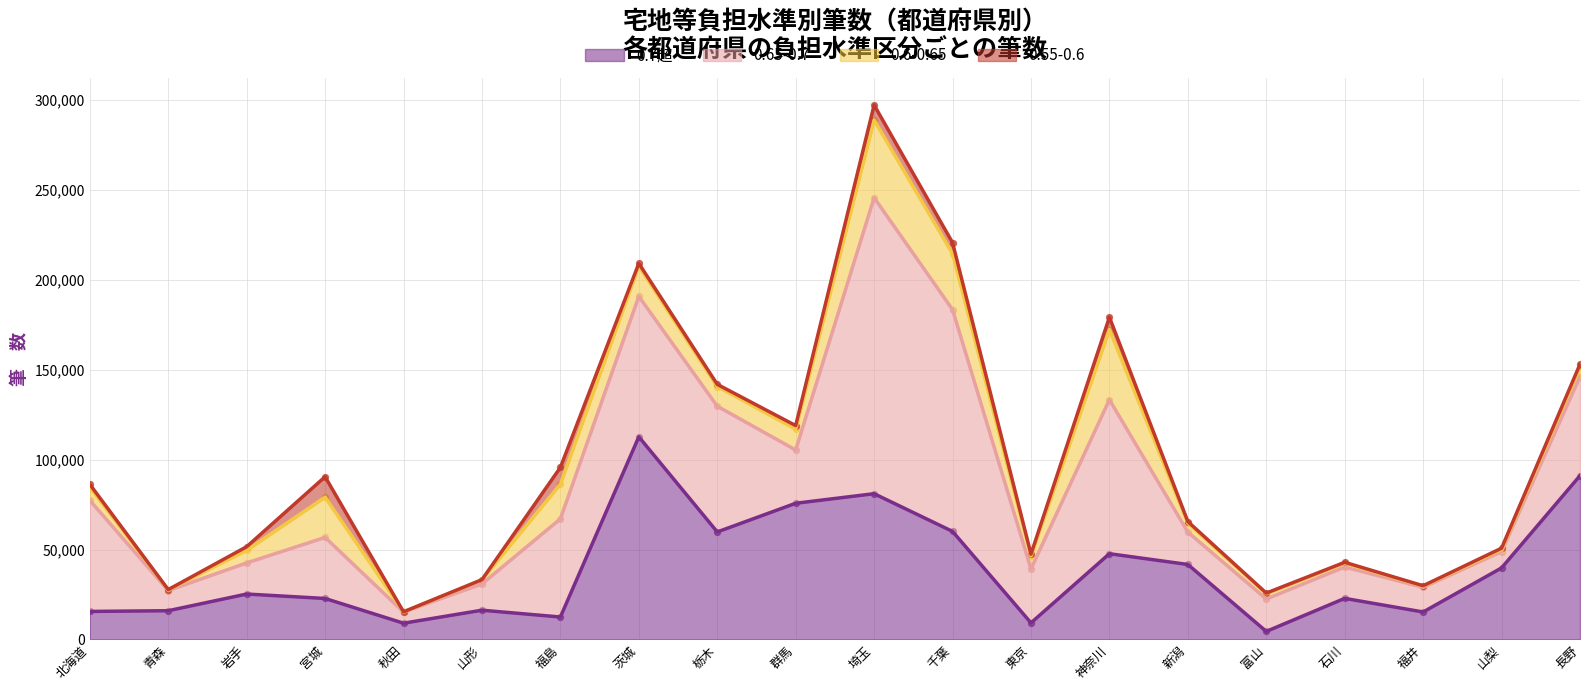

At which category is the sum across all series the highest?

埼玉